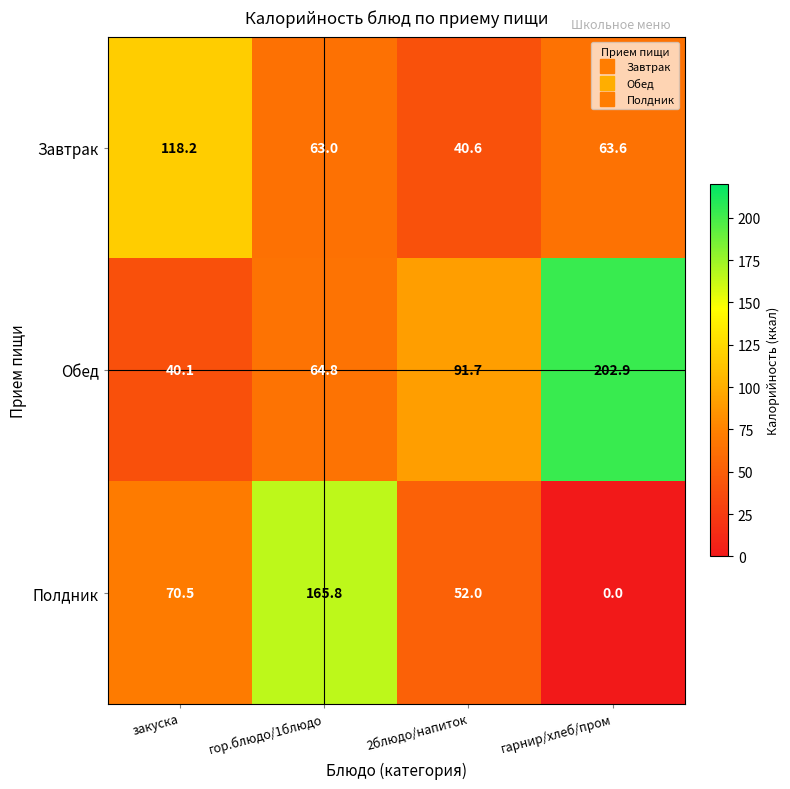

What is the greatest value displayed?

202.9